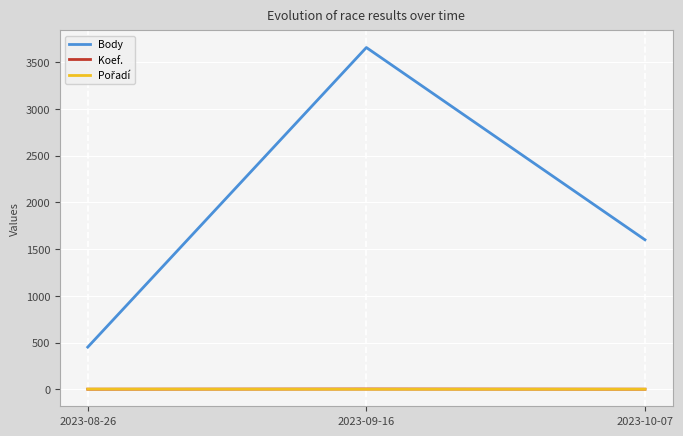

Is it true that Body equals 5781 at 2023-09-16?

False